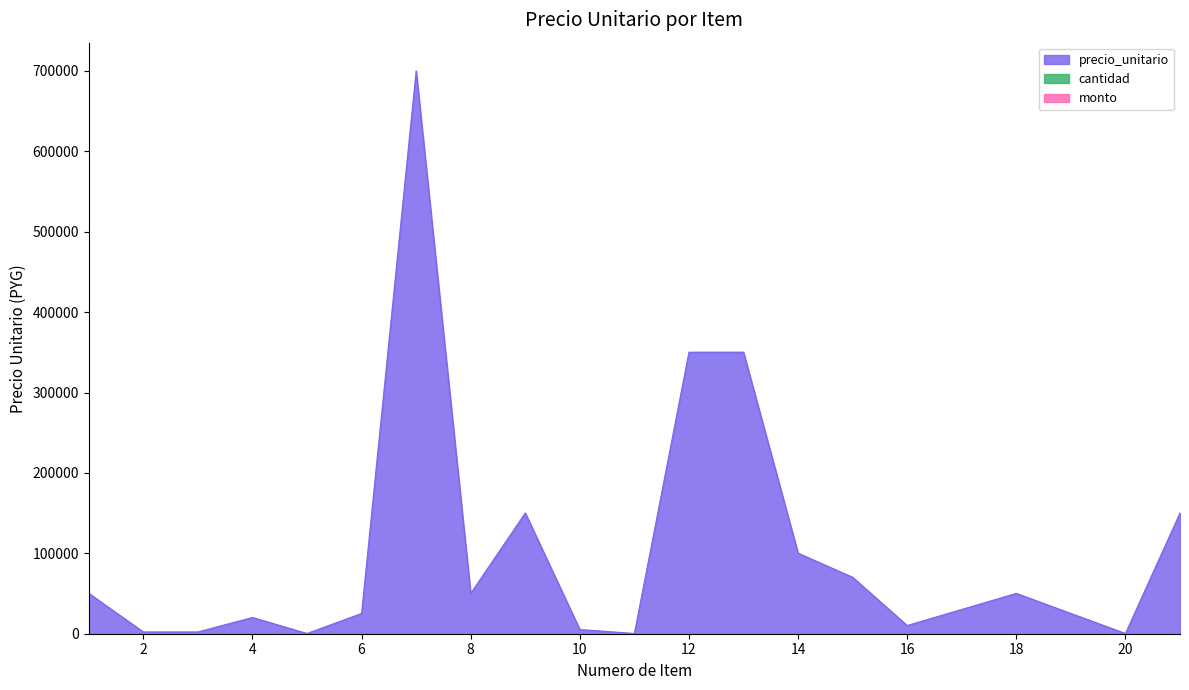

The precio_unitario series shows 420 at 5. True or false?

False